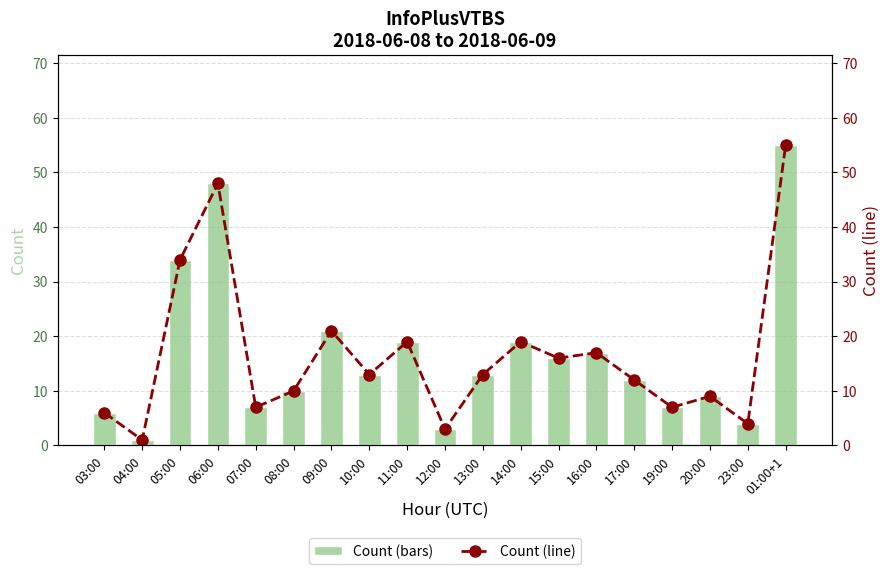

Rank the series at 04:00 from highest to lowest value.

Count, Count (line)